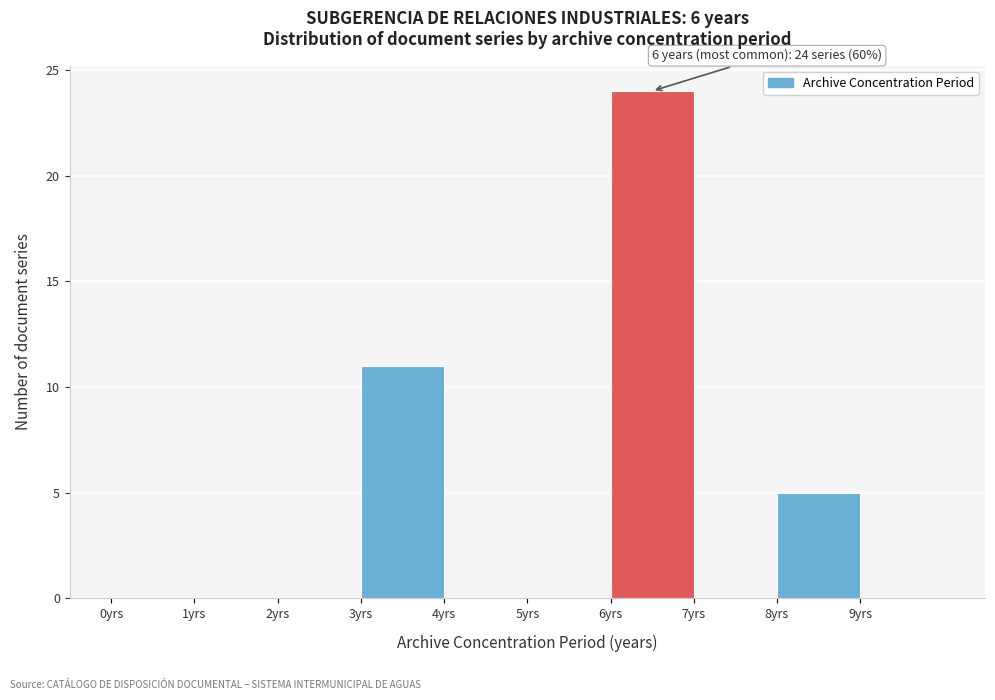

Which range on the x-axis has the tallest bar?

6 to 7